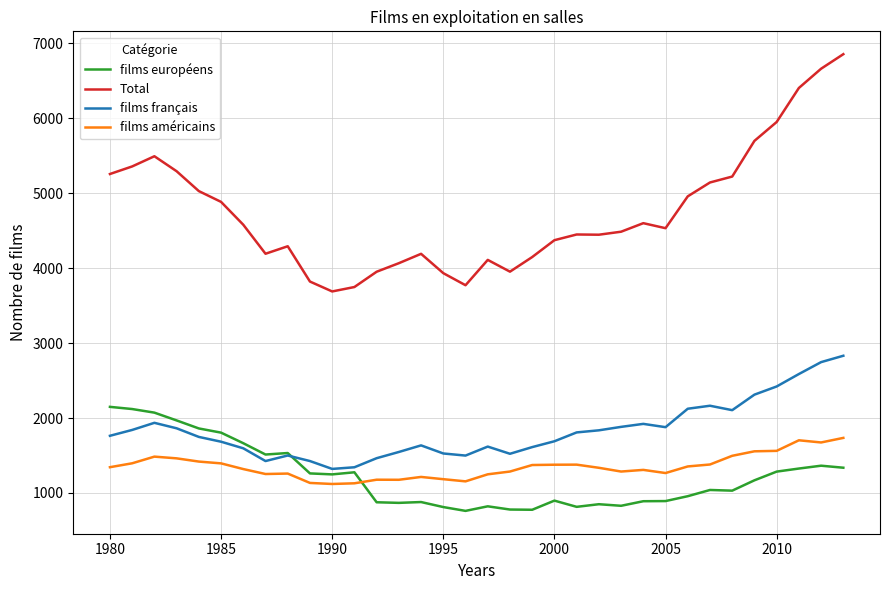

Which series has the largest total across all categories?

Total